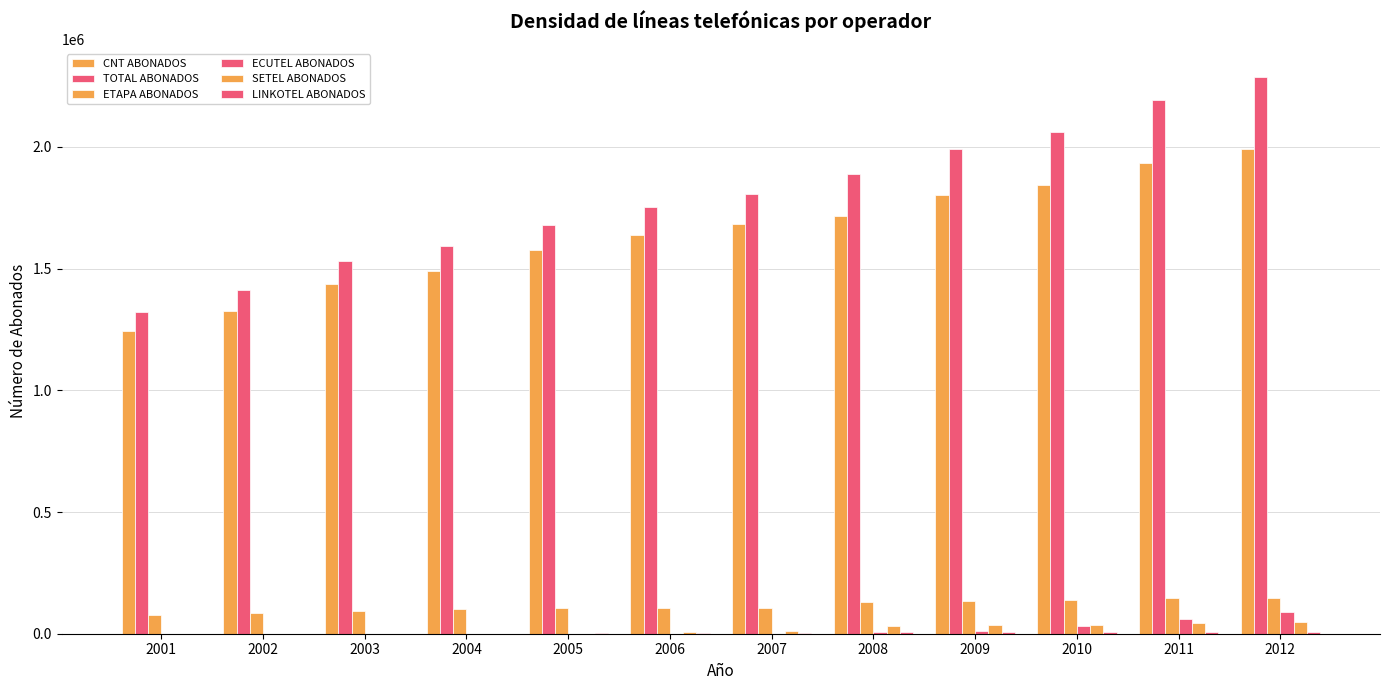

Reading right to left, extract all data points from this chart.

CNT ABONADOS: 2012=1990709	2011=1934421	2010=1844189	2009=1800214	2008=1715021	2007=1681395	2006=1639546	2005=1574588	2004=1490549	2003=1437038	2002=1325920	2001=1243059
TOTAL ABONADOS: 2012=2288297	2011=2194091	2010=2062589	2009=1991494	2008=1888467	2007=1804831	2006=1754369	2005=1679568	2004=1590655	2003=1530700	2002=1411055	2001=1320776
ETAPA ABONADOS: 2012=148768	2011=145522	2010=138829	2009=134865	2008=129174	2007=105845	2006=104693	2005=103808	2004=99771	2003=93662	2002=85135	2001=77717
ECUTEL ABONADOS: 2012=89965	2011=60940	2010=31773	2009=11858	2008=7337	2007=644	2006=906	2005=0	2004=0	2003=0	2002=0	2001=0
SETEL ABONADOS: 2012=49230	2011=42463	2010=36707	2009=34529	2008=29924	2007=12664	2006=6755	2005=0	2004=0	2003=0	2002=0	2001=0
LINKOTEL ABONADOS: 2012=6563	2011=8345	2010=7054	2009=6616	2008=5167	2007=3649	2006=2136	2005=1172	2004=335	2003=0	2002=0	2001=0